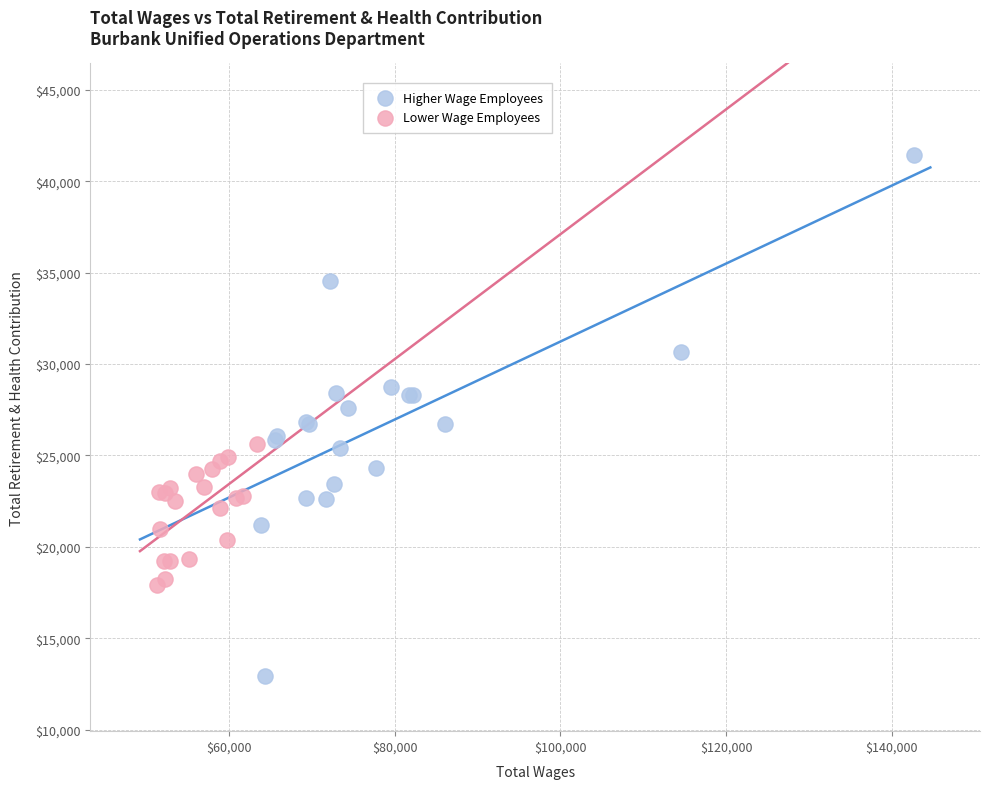

Which series has the largest Y range (max minus min)?

Higher Wage Employees